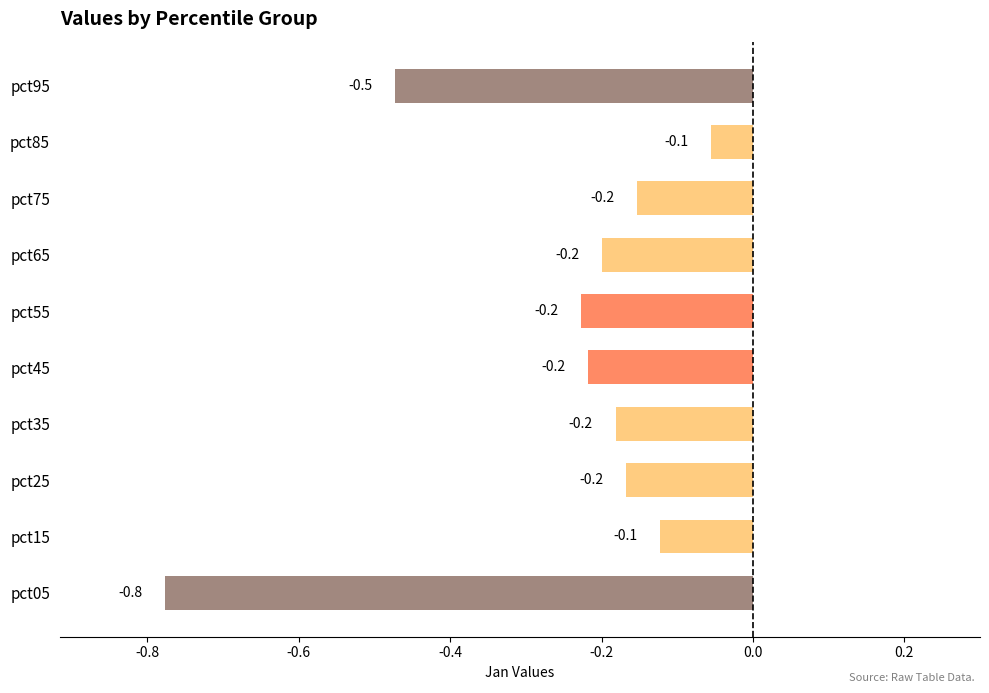

At which category does the chart reach its minimum across all series?

pct05